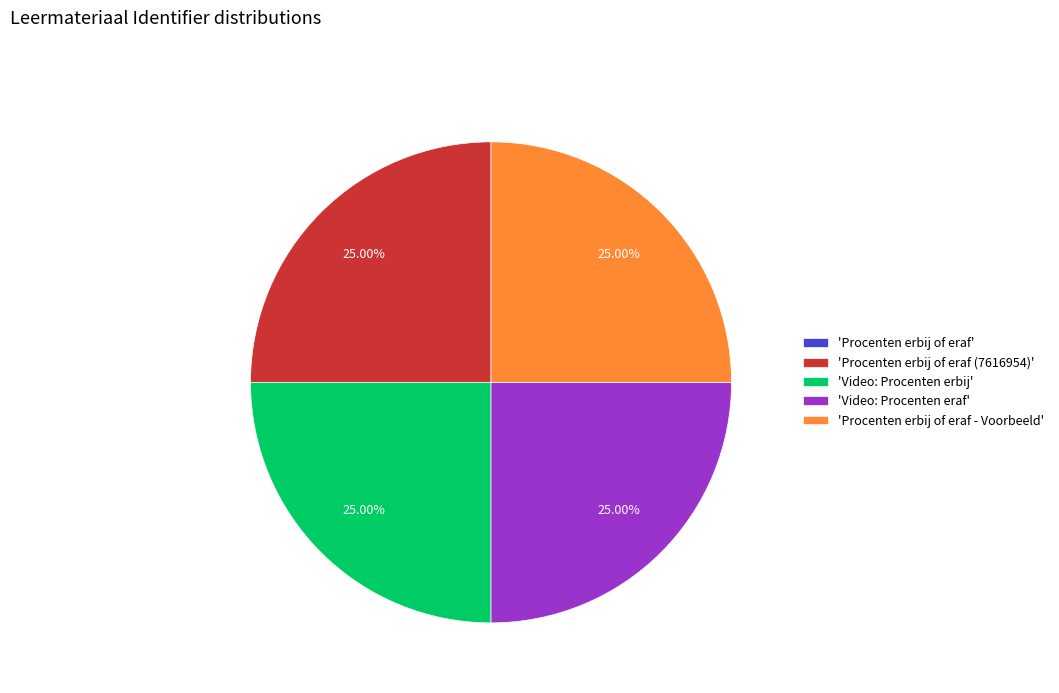

What is the ratio of the value at 'Procenten erbij of eraf - Voorbeeld' to the value at 'Procenten erbij of eraf (7616954)'?

1.0